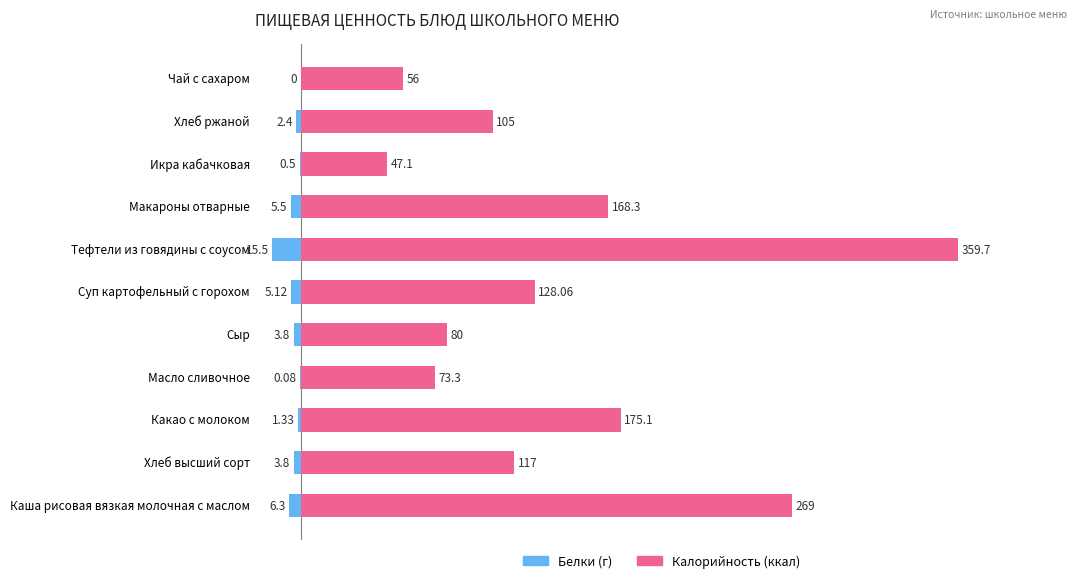

How many groups of bars are there?

11